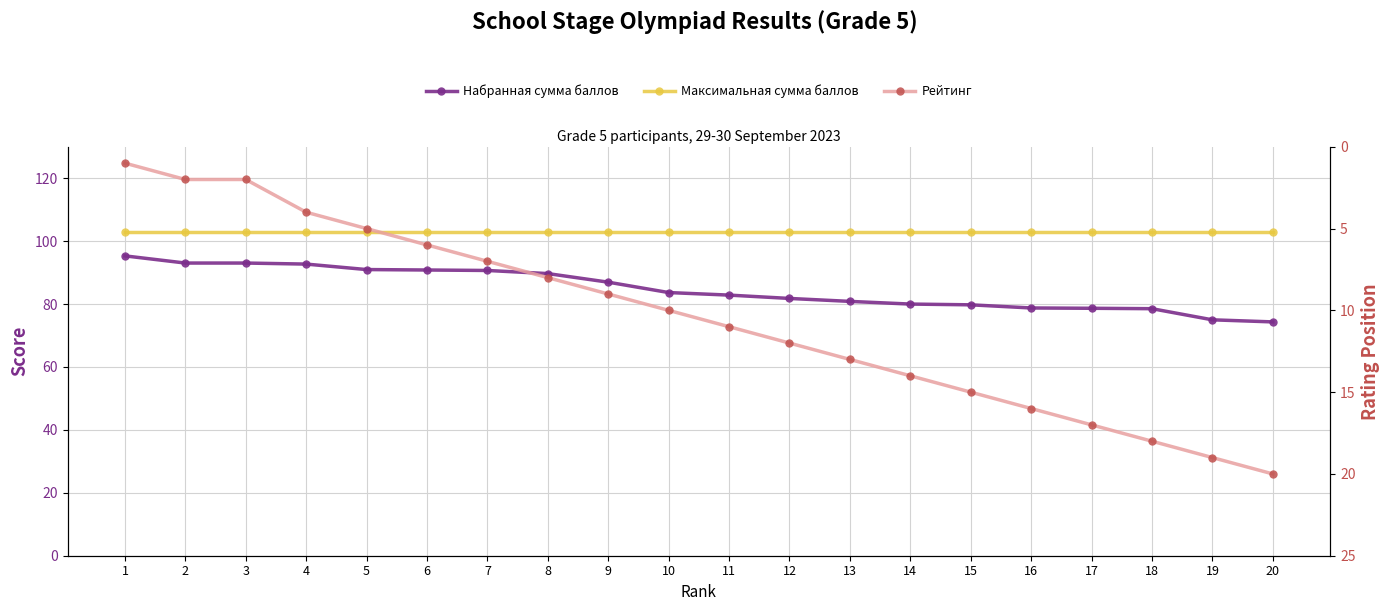

What is the difference between the second highest and minimum values in the Набранная сумма баллов series?

18.7